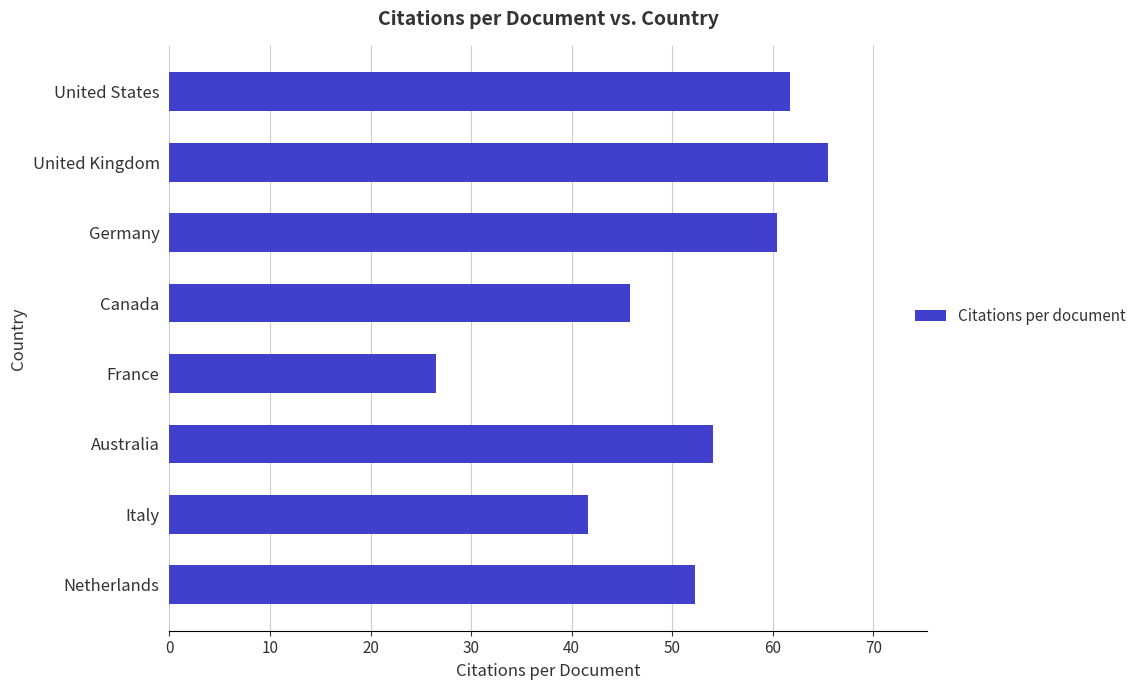

The value at Italy is 41.7. True or false?

True